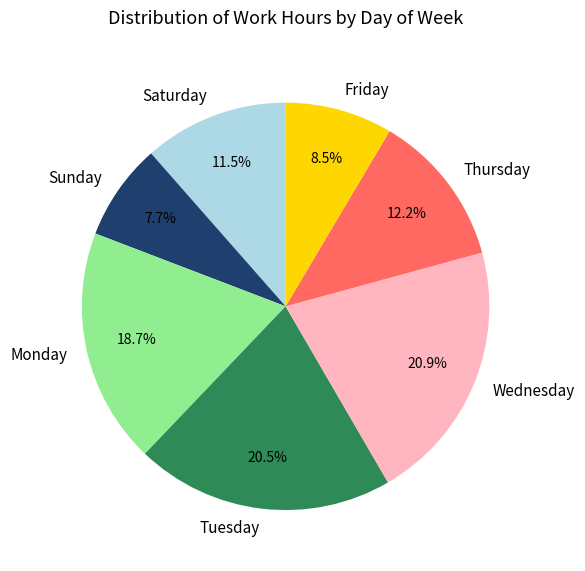

Which slice is the smallest?

Sunday